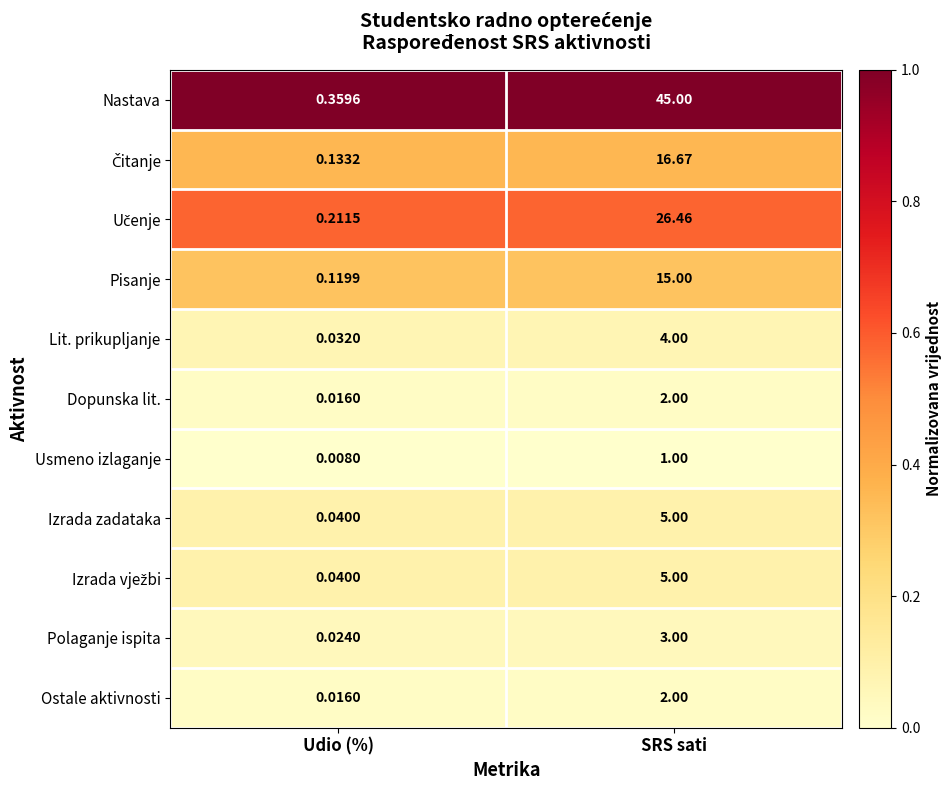

Which category has the highest value across all series?

SRS sati